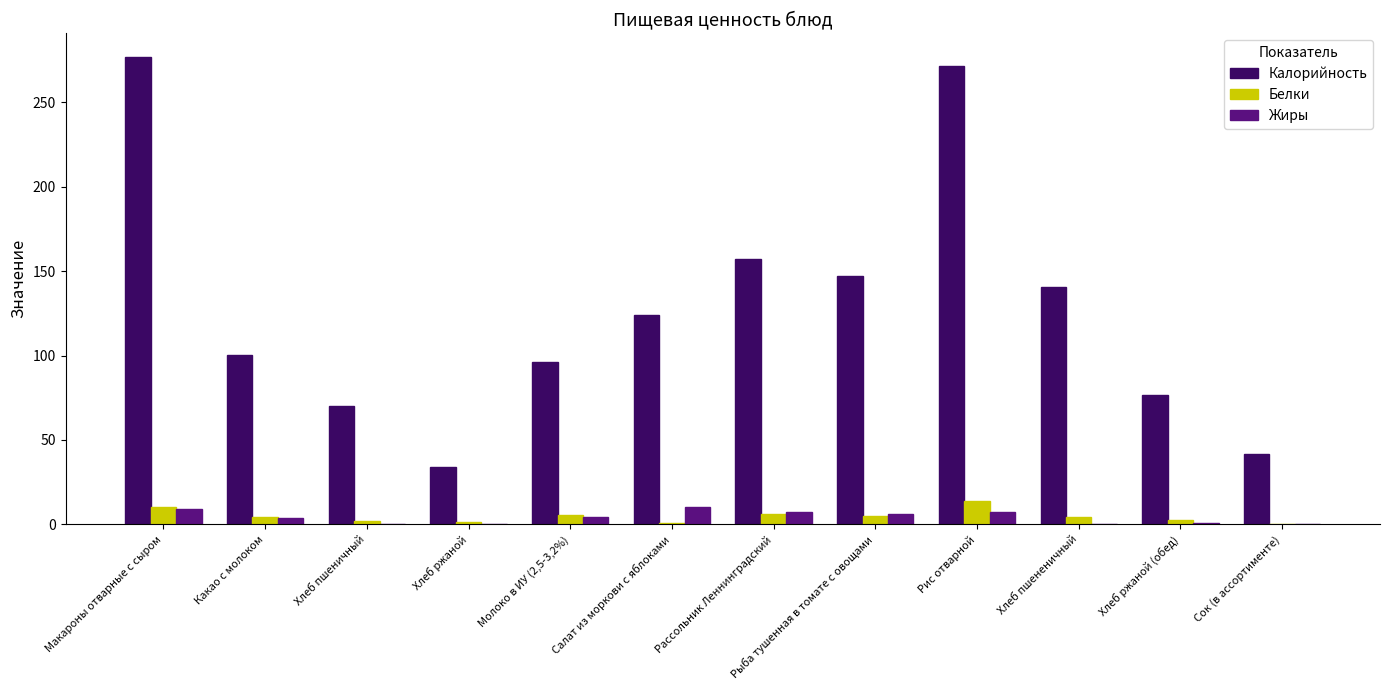

What is the maximum value shown in the chart?

276.9